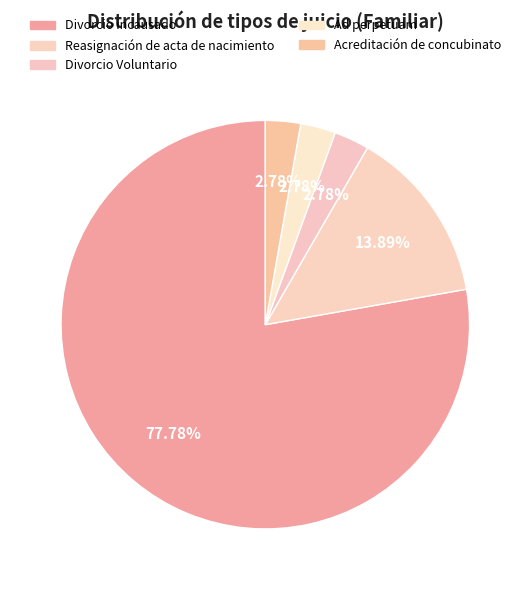

Count the number of slices in the pie.

5